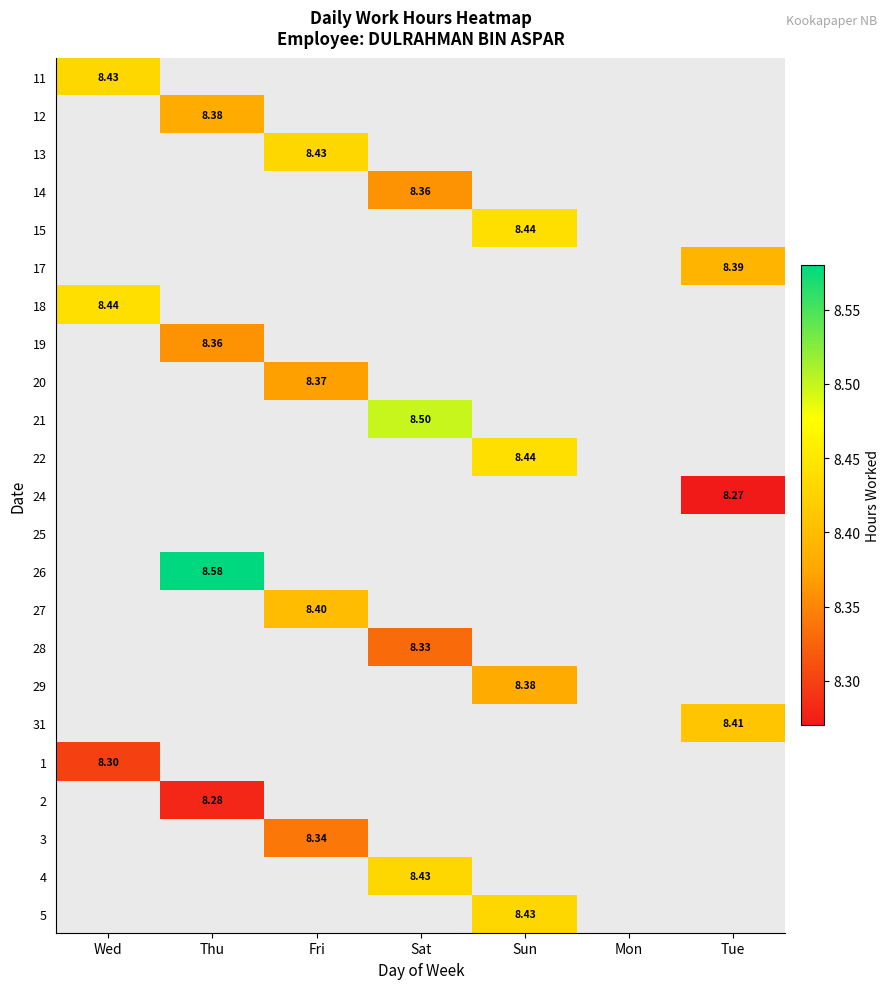

At how many categories does at least one series exceed 8?

6